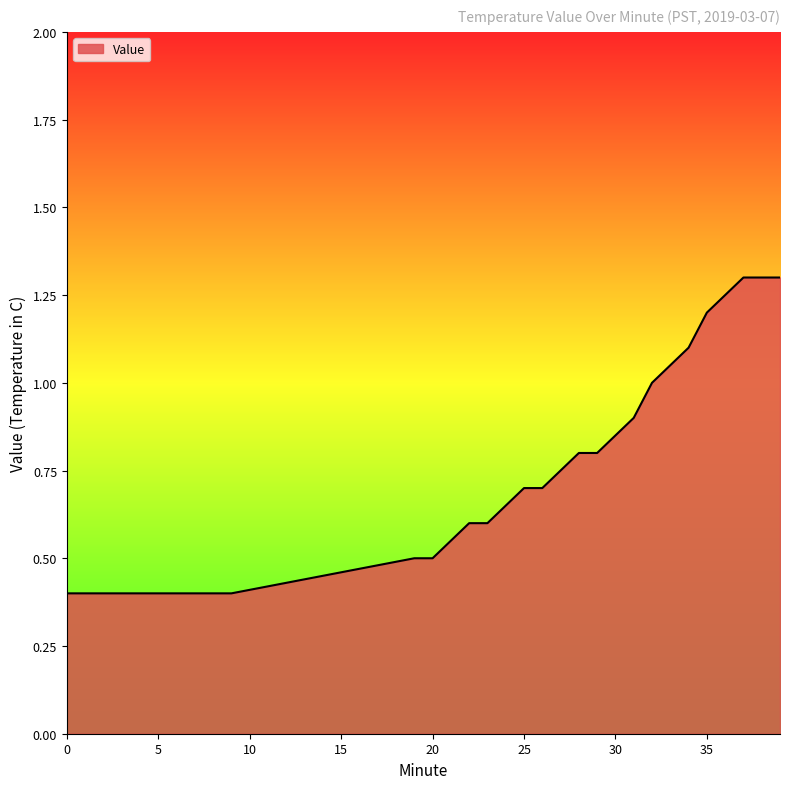

What is the maximum value shown in the chart?

1.3